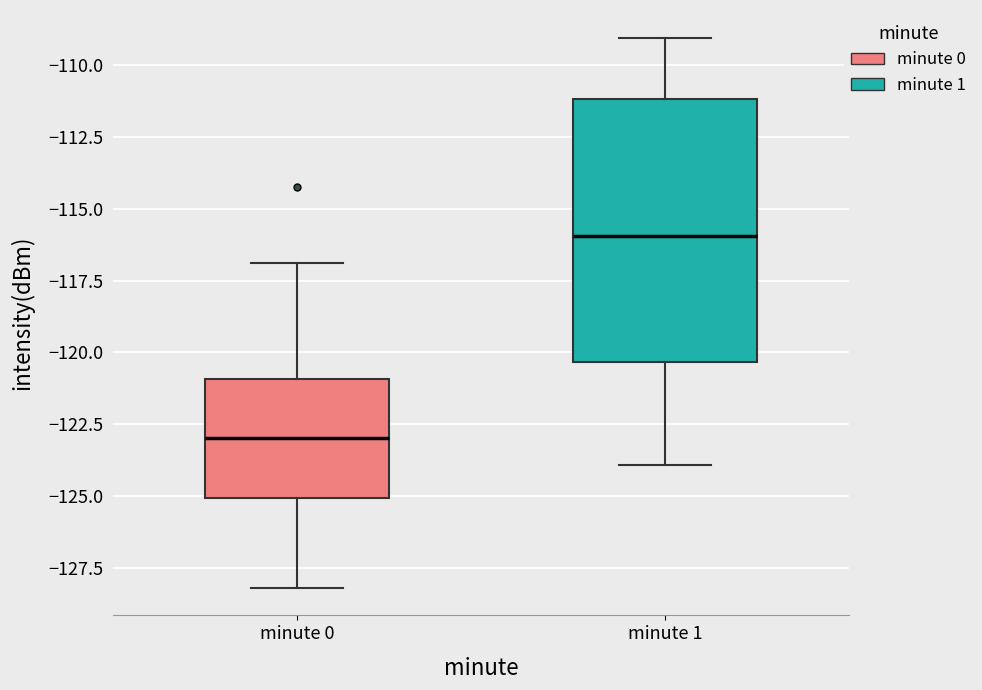

Reading left to right, read every box against the y-axis: the position of its median line, the range the box covers, and the ends of its whiskers. The values are not printed on the chart, so give them approximately, as read against the axis.

minute 0: median -123.0, box -125.0 to -121.0, whiskers -128.0 to -117.0
minute 1: median -116.0, box -120.5 to -111.0, whiskers -124.0 to -109.0